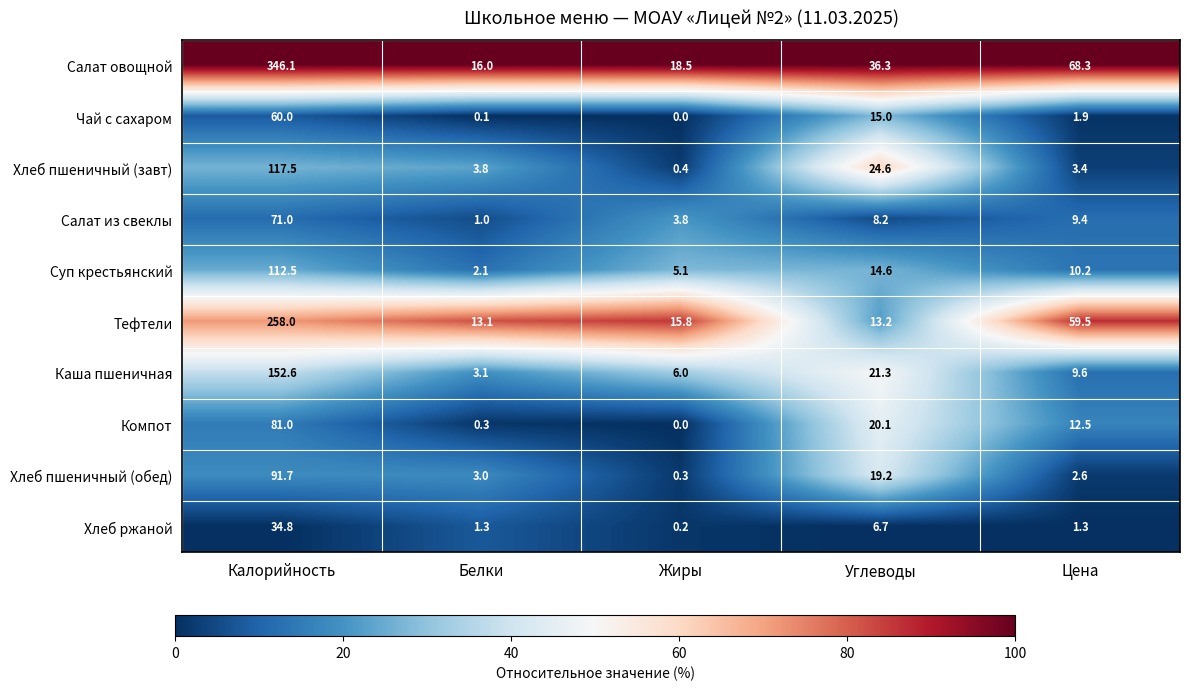

What is the difference between the second highest and second lowest values in the Суп крестьянский series?

9.5